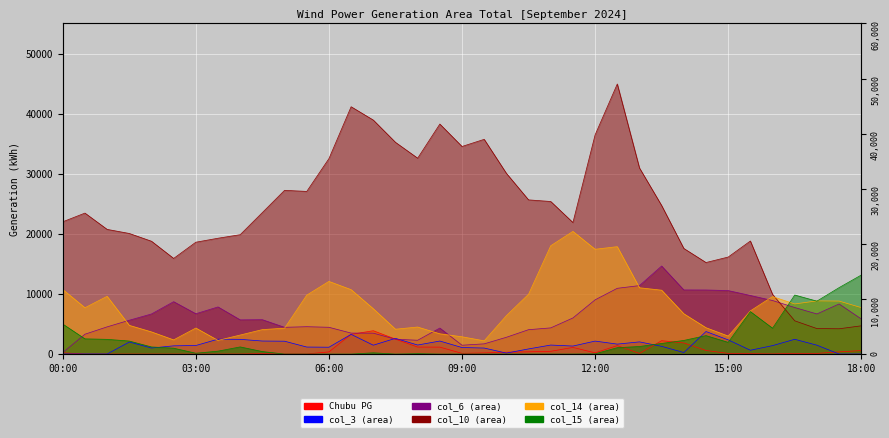

At which label does col_3 first exceed 1425?

01:30